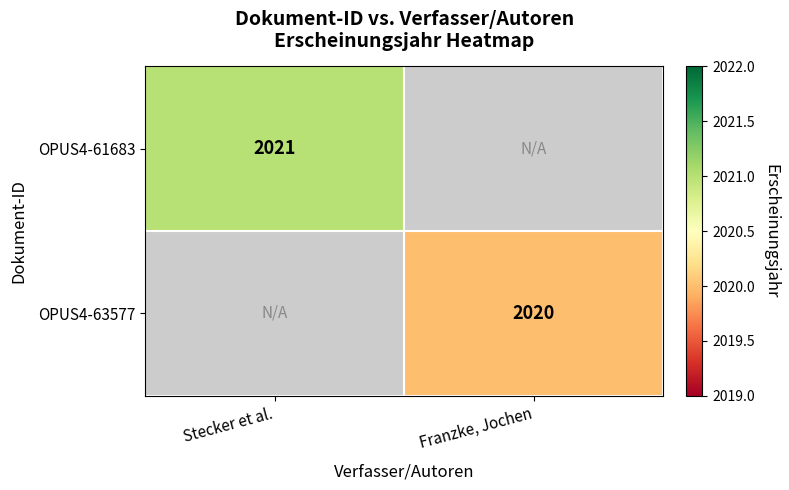

The value of OPUS4-63577 at Franzke, Jochen is 2020. True or false?

True